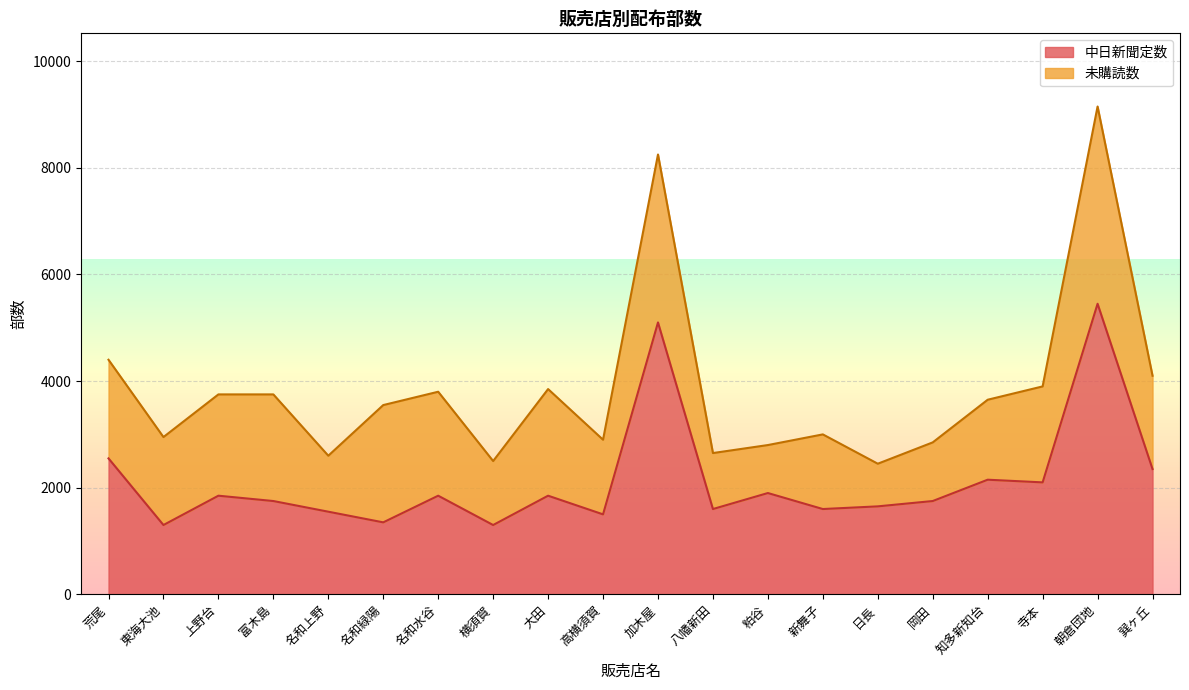

The chart shows a value of 918 at 粕谷. True or false?

False